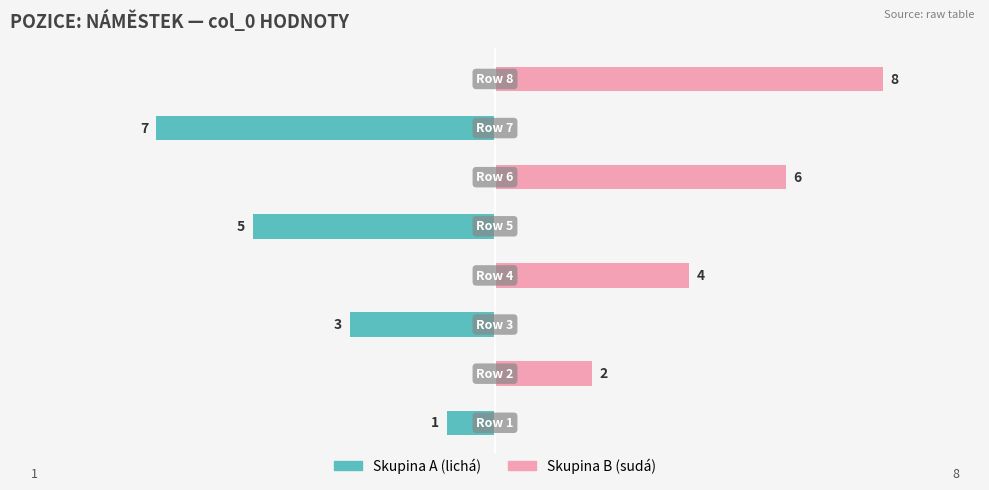

Rank the series at 4 from highest to lowest value.

náměstek col_0 (skupina B), náměstek col_0 (skupina A)